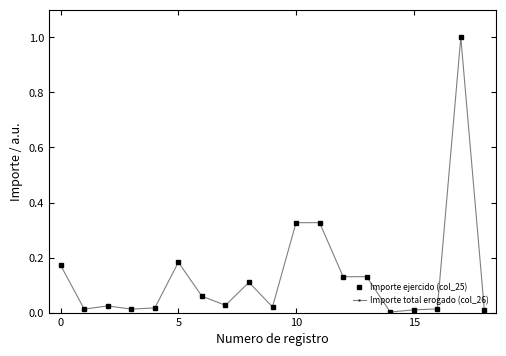

What is the average value of the Importe total erogado (col_26) series?

0.1